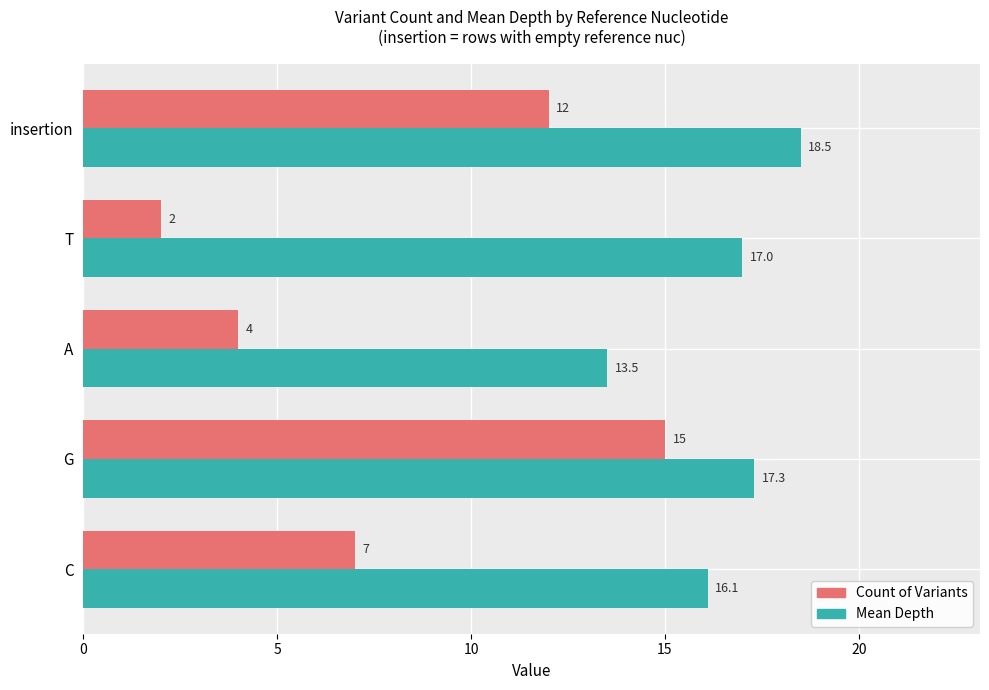

How many data points does each series have?

5